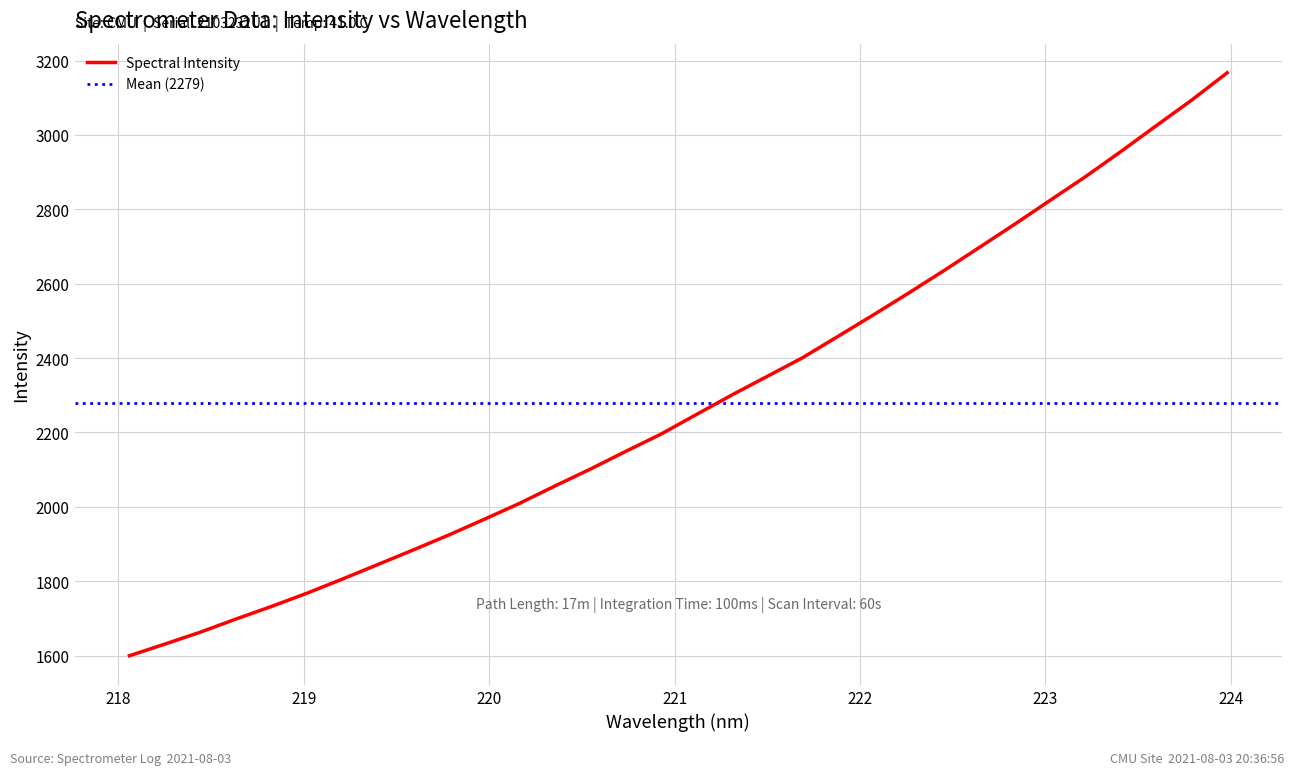

Is this an area chart (filled region under the line)?

No